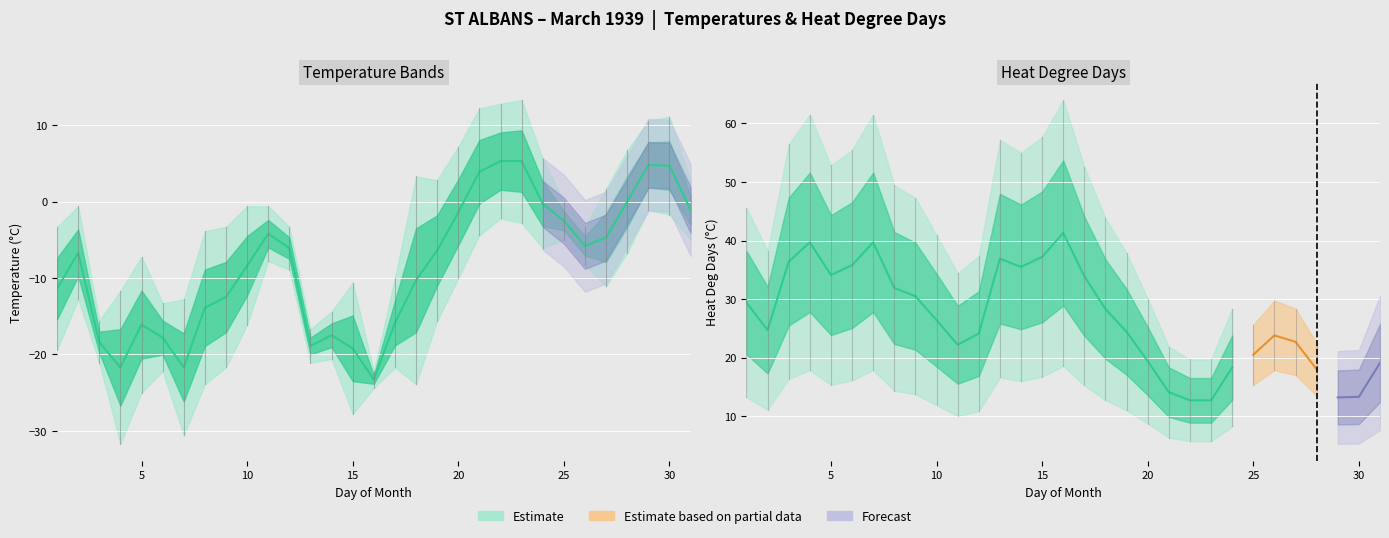

Is the value of Min Temp (°C) at 26 greater than the value of Max Temp (°C) at 26?

No